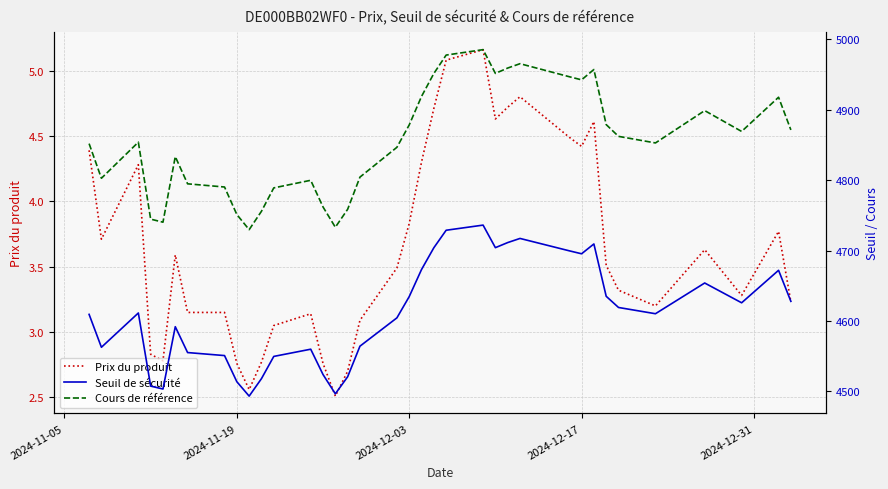

The Prix du produit series shows 7.5 at 2024-12-17. True or false?

False